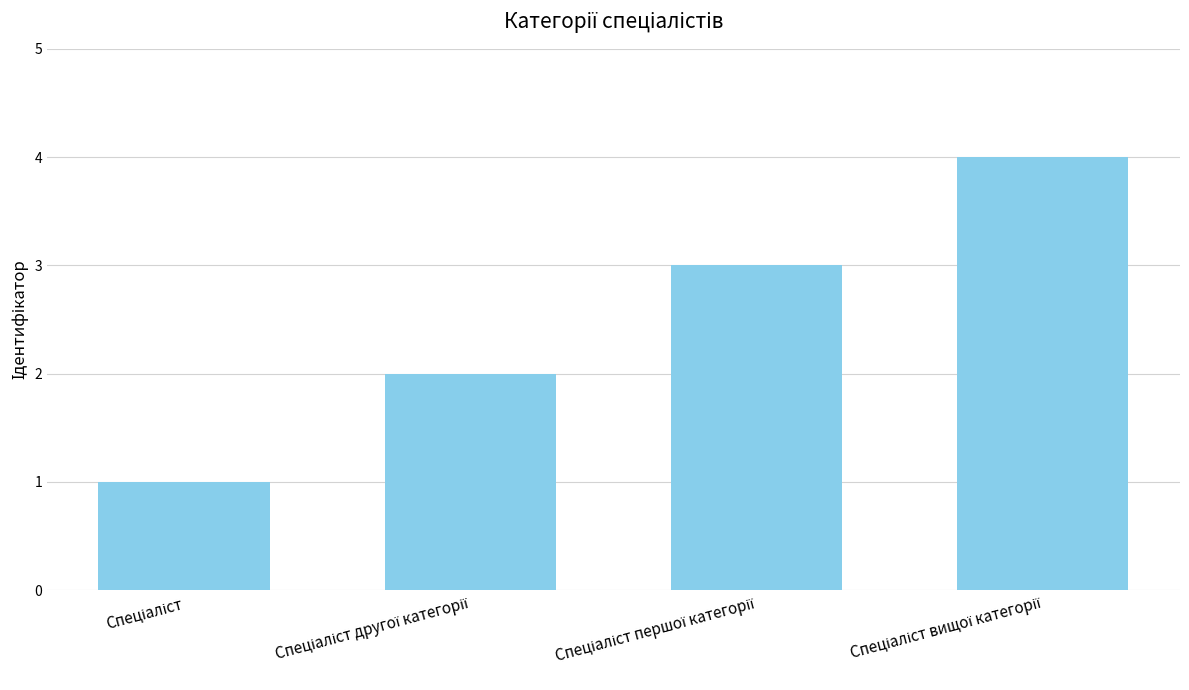

What is the minimum value shown in the chart?

1